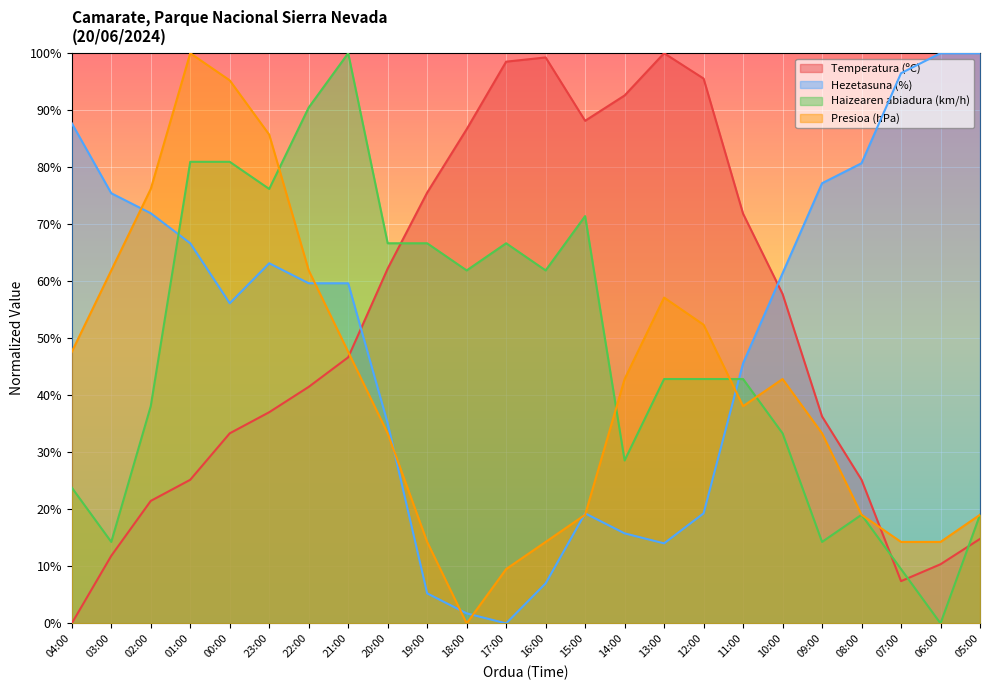

How many intersections are there between Haizearen abiadura (km/h) and Hezetasuna (%)?

2